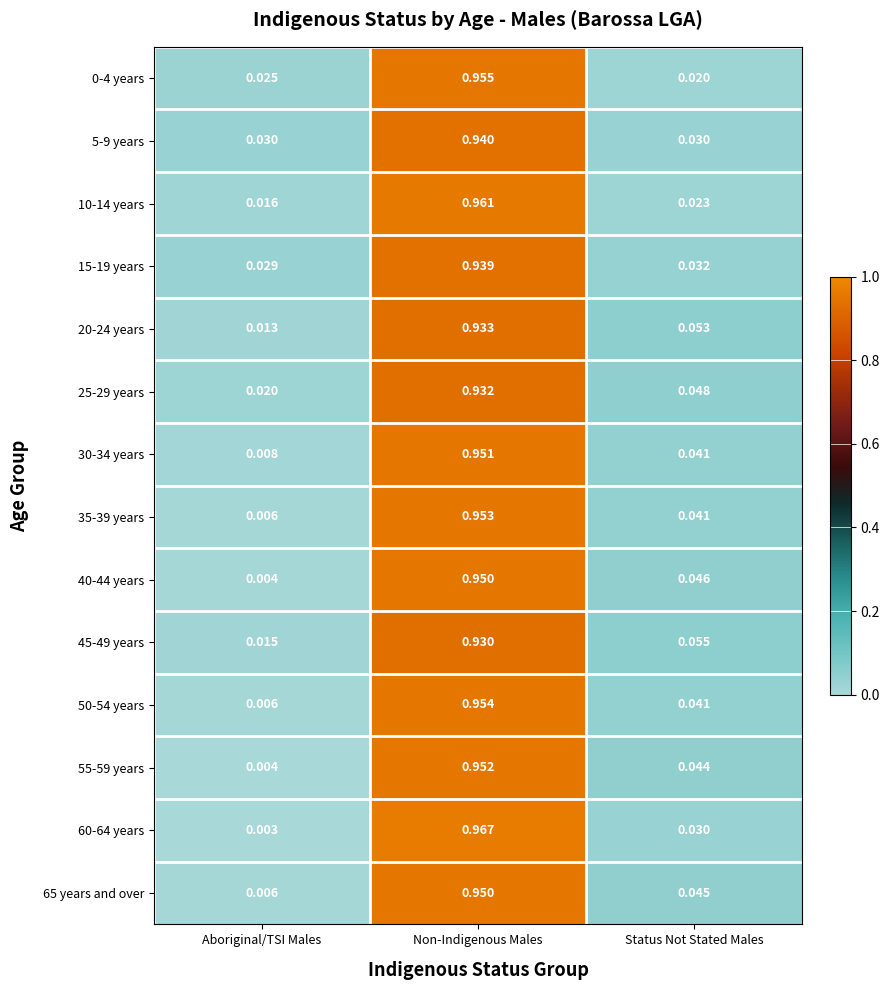

At which category does the chart reach its peak across all series?

Non-Indigenous Males